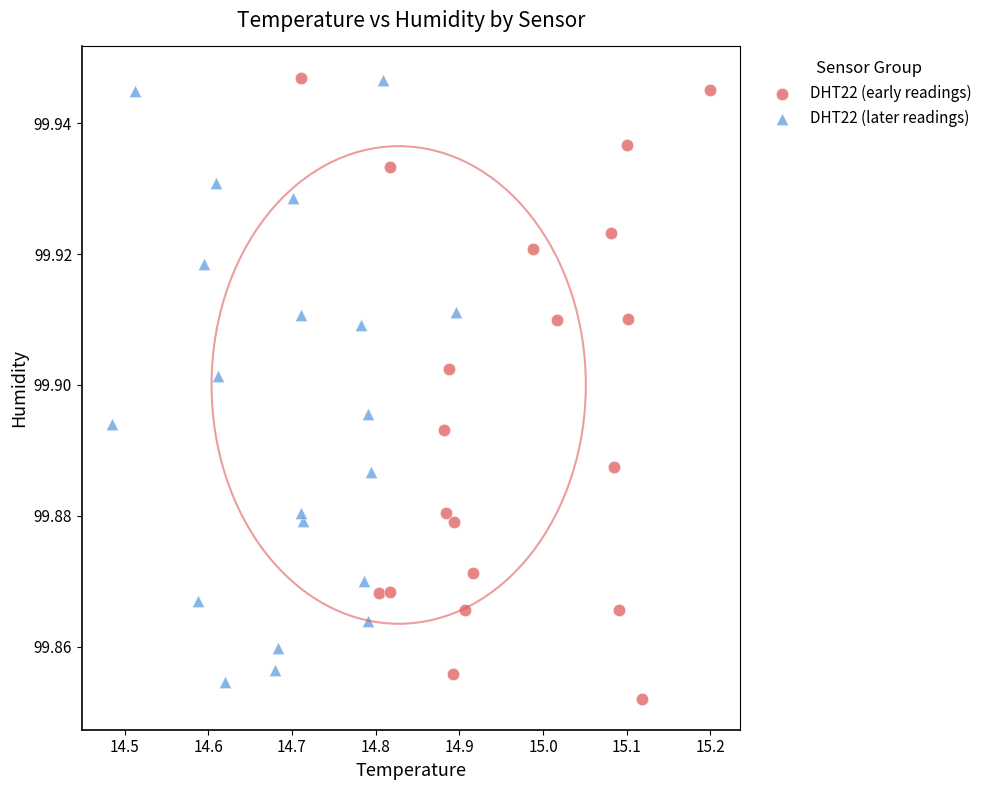

Which series reaches the minimum Y coordinate?

DHT22 (early readings)